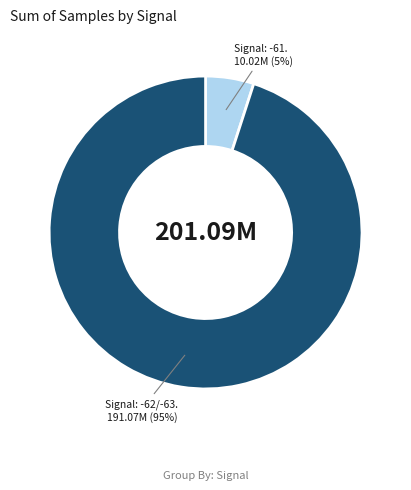

Is there any slice that represents more than half of the pie?

Yes